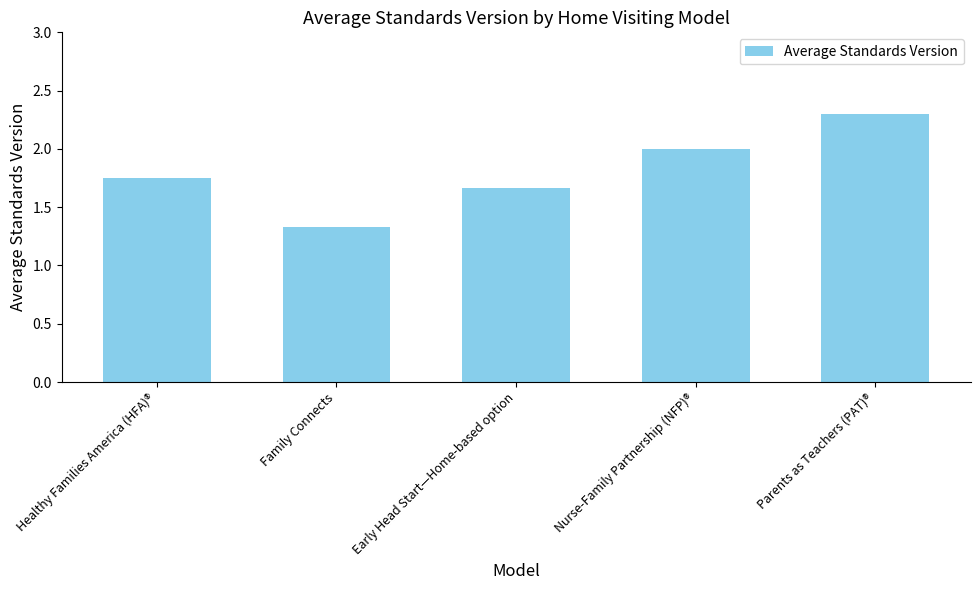

What is the label of the 2nd bar from the right?

Nurse-Family Partnership (NFP)®